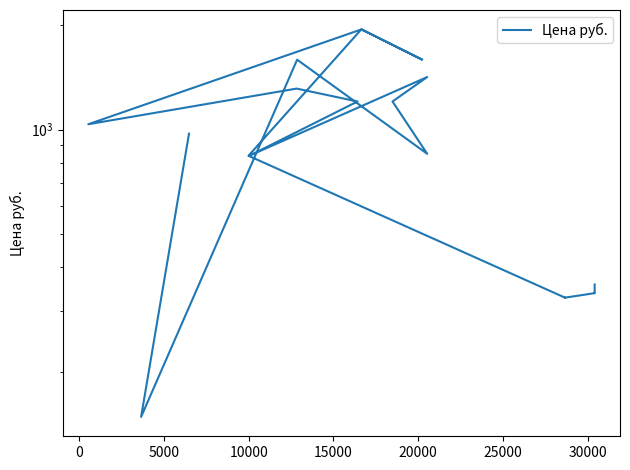

What is the difference between the maximum and minimum values?

1798.7